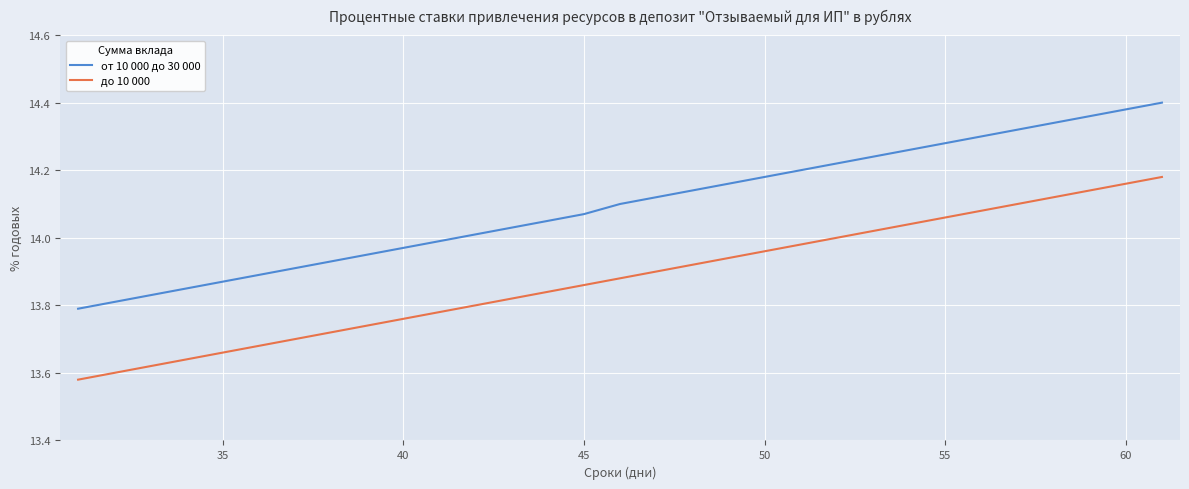

What is the difference between the second highest and minimum values in the от 10 000 до 30 000 series?

0.6